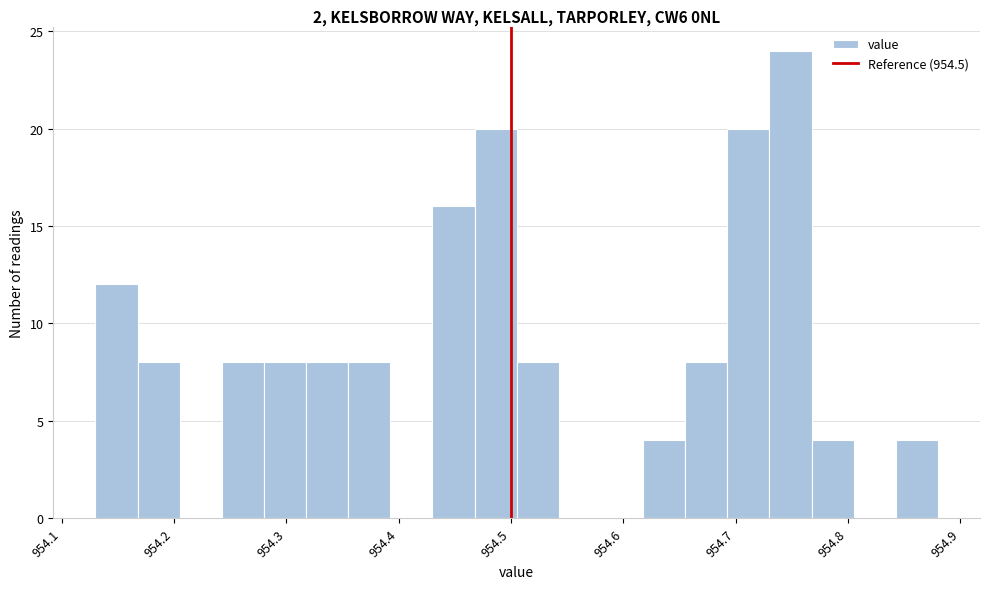

Read against the x-axis, roughly where is the centre of the tallest bar?

954.75